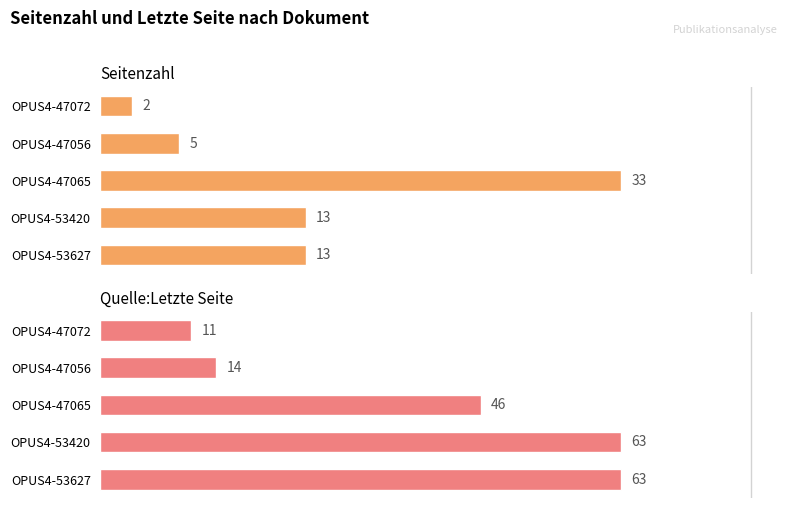

List the series in order of their peak value, highest first.

Quelle:Letzte Seite, Seitenzahl